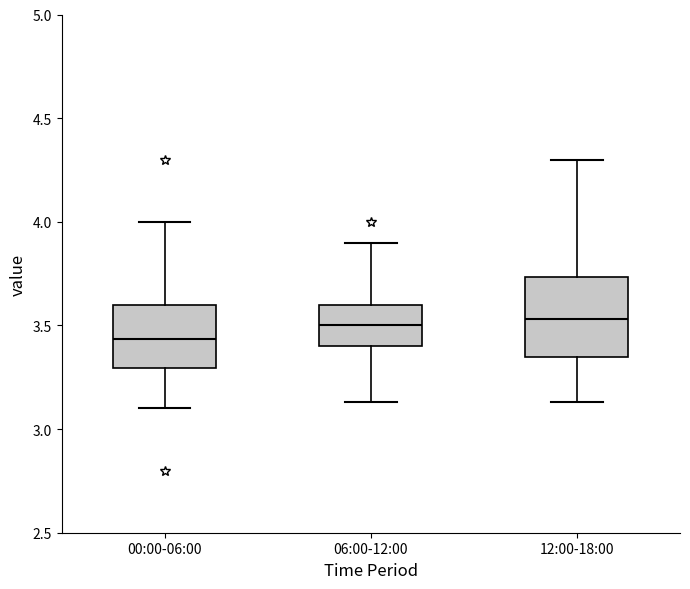

Reading left to right, read every box against the y-axis: the position of its median line, the range the box covers, and the ends of its whiskers. The values are not printed on the chart, so give them approximately, as read against the axis.

00:00-06:00: median 3.45, box 3.30 to 3.60, whiskers 3.10 to 4.00
06:00-12:00: median 3.50, box 3.40 to 3.60, whiskers 3.15 to 3.90
12:00-18:00: median 3.55, box 3.35 to 3.75, whiskers 3.15 to 4.30